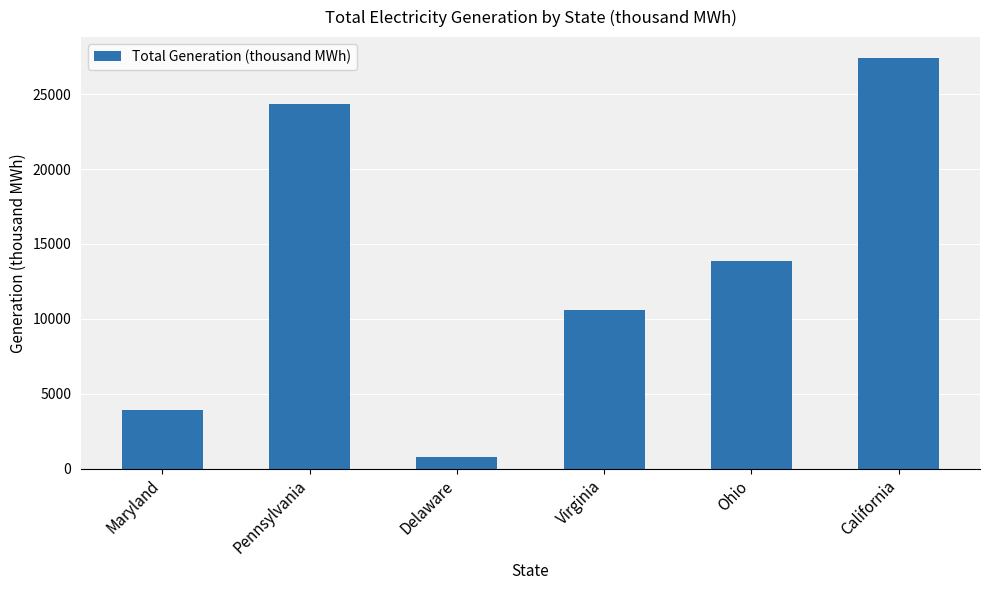

The value at Delaware is 762. True or false?

True